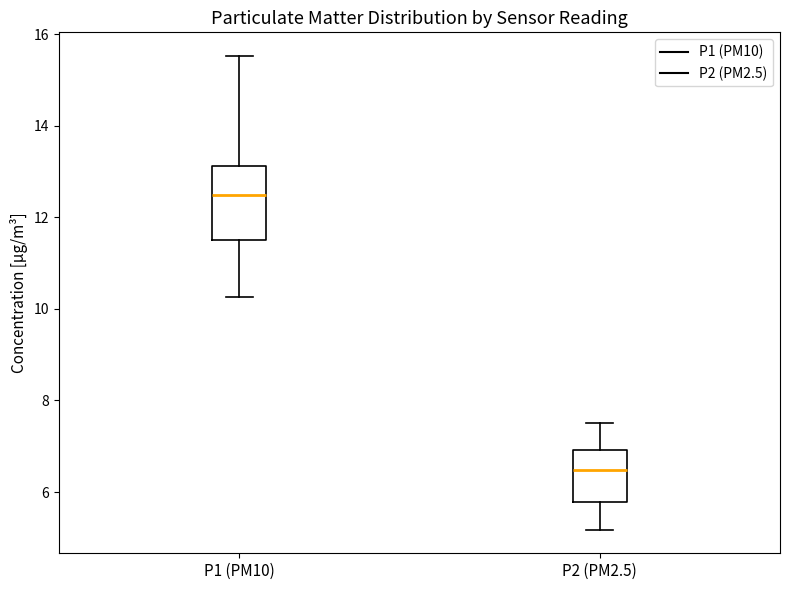

Reading left to right, transcribe this box plot: for each box, give where its median line is, the range the box spans, and where its two whiskers end, as read against the y-axis. The values are not printed on the chart, so give them approximately, as read against the axis.

P1 (PM10): median 12.4, box 11.6 to 13.2, whiskers 10.2 to 15.6
P2 (PM2.5): median 6.4, box 5.8 to 7.0, whiskers 5.2 to 7.6